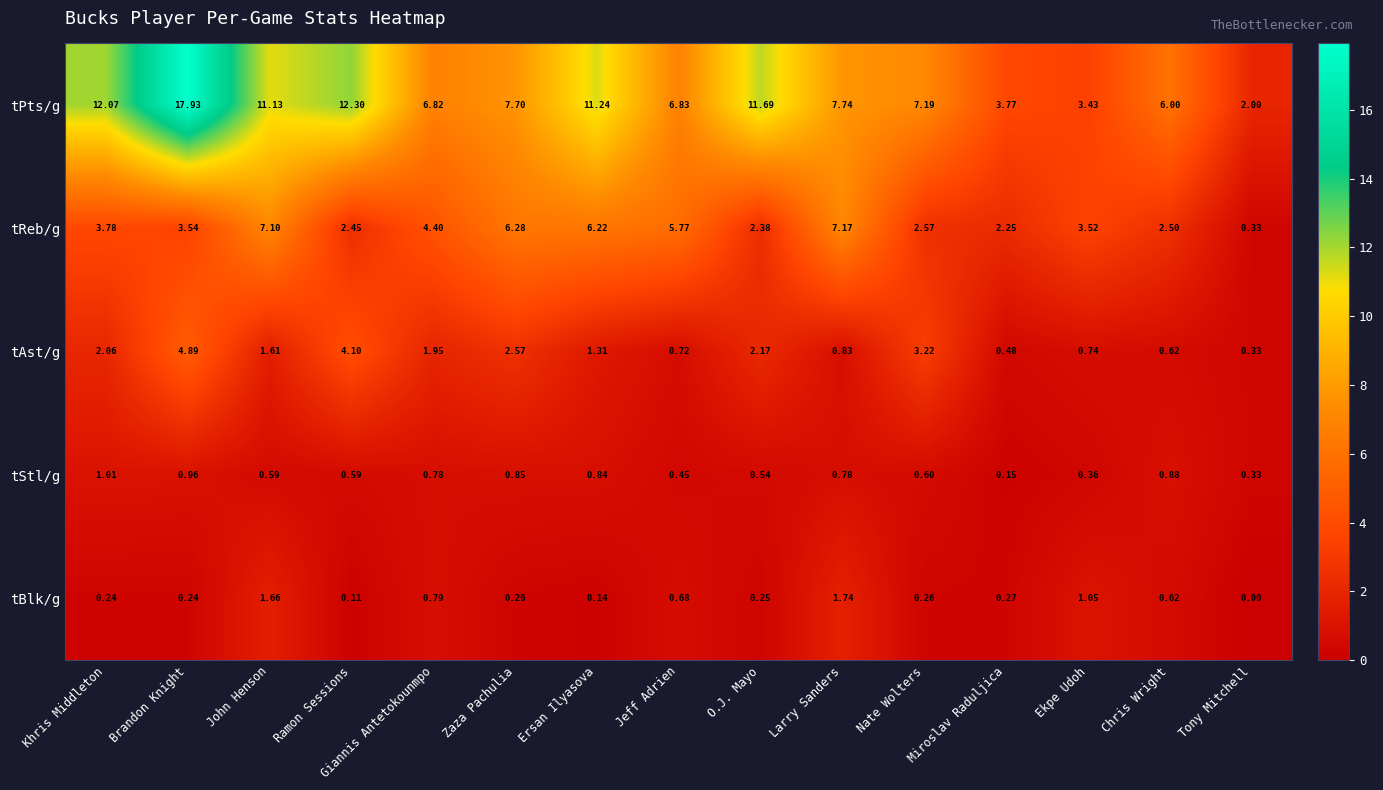

How many distinct data groups are displayed?

5